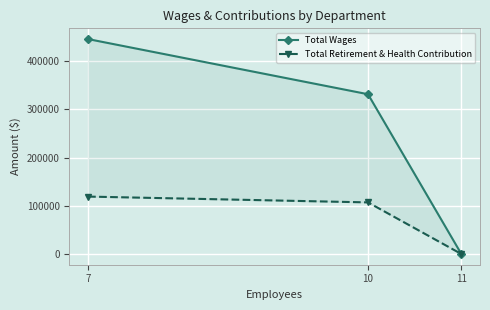

Which label corresponds to the largest value in the chart?

7